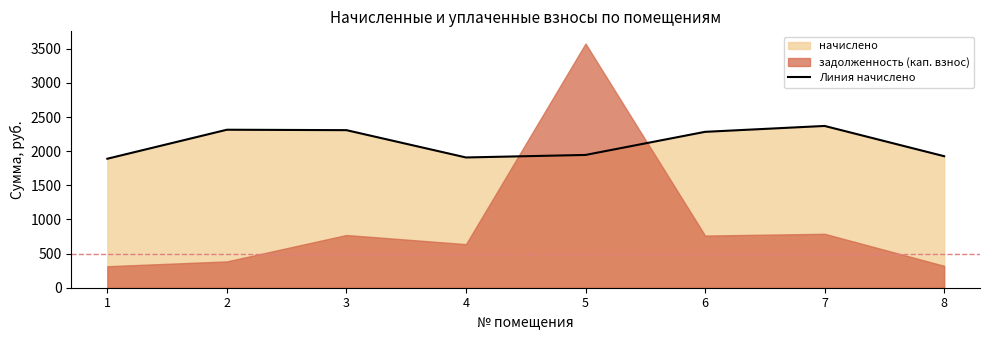

How many categories are shown in the chart?

8